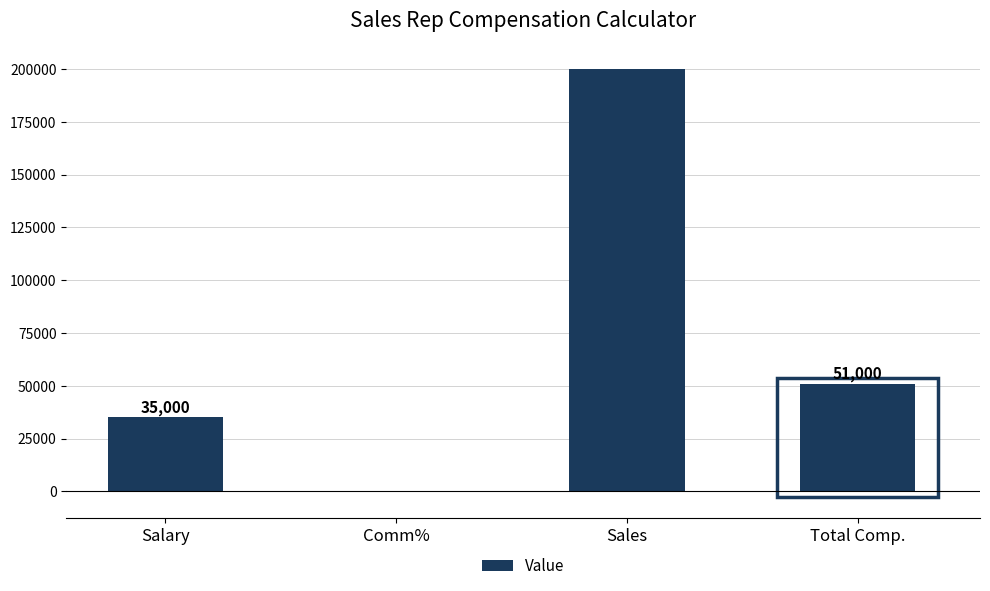

Which category has the highest value across all series?

Sales